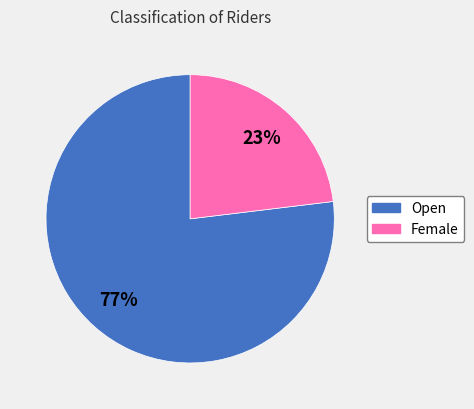

Count the number of slices in the pie.

2